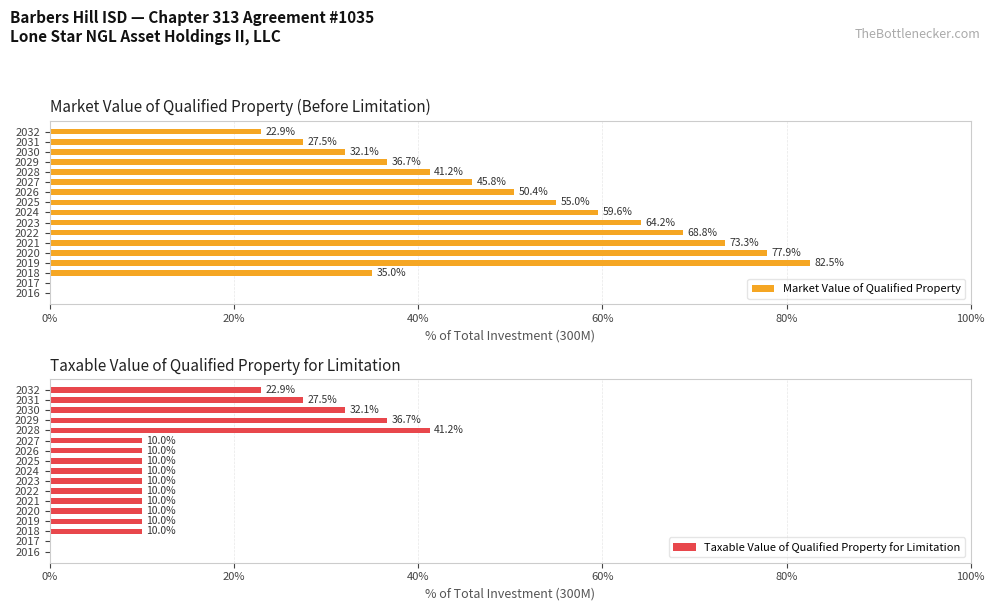

What is the average value of the Market Value of Qualified Property series?

45.5